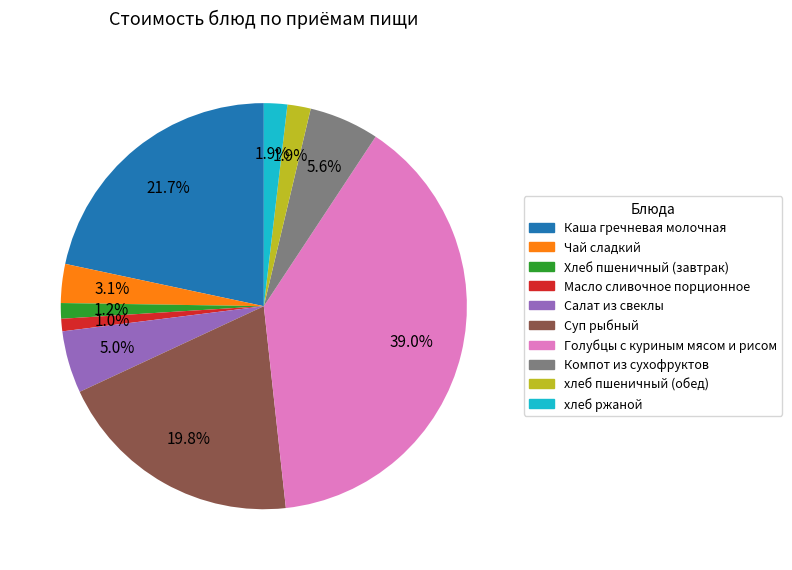

To the nearest percent, what is the difference between the Масло сливочное порционное and хлеб ржаной slice percentages?

1%